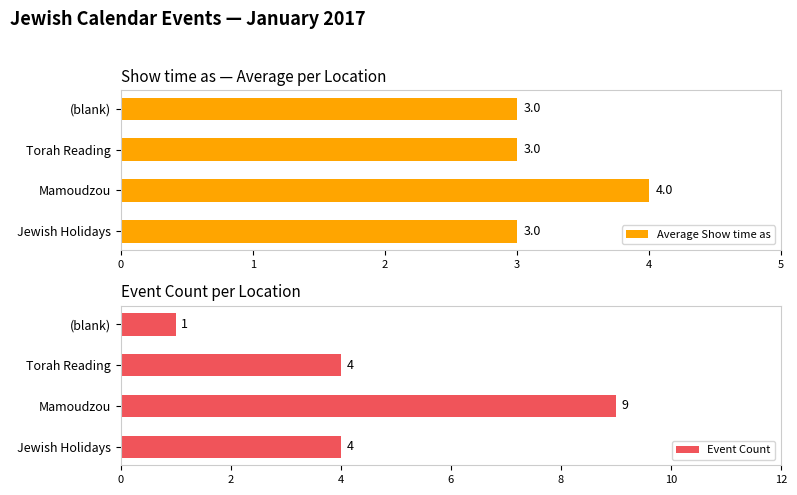

Which category has the lowest value in the Event Count series?

(blank)